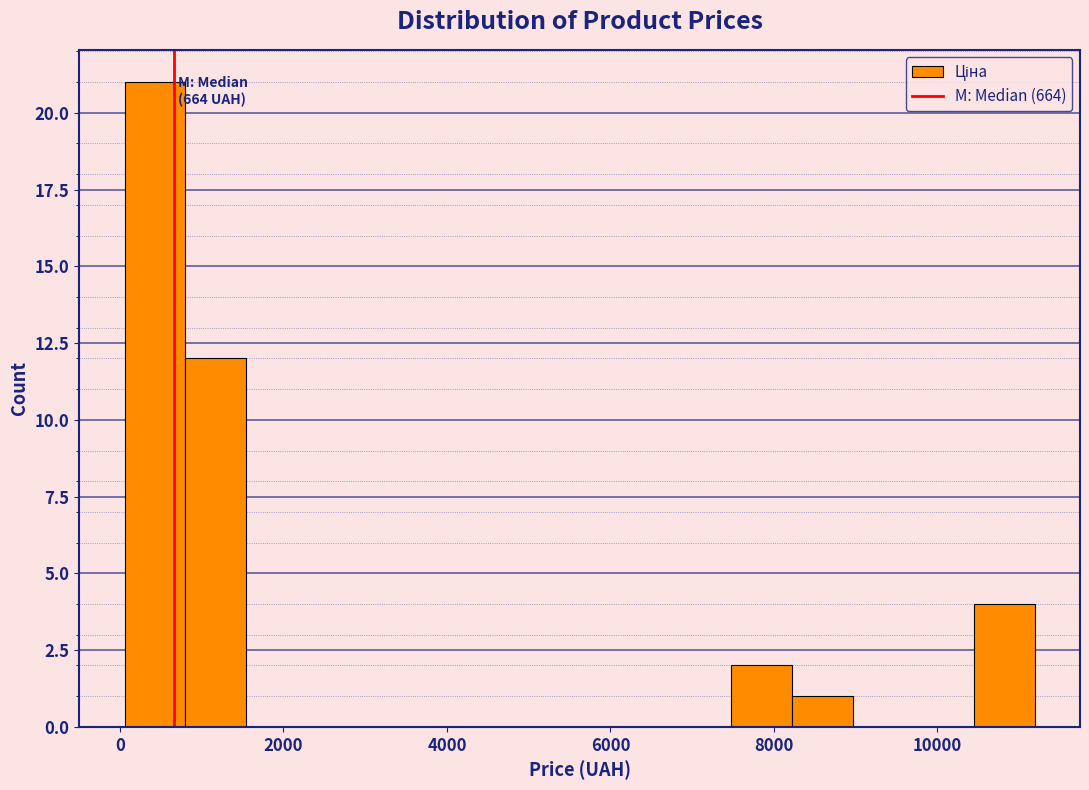

Read against the x-axis, roughly where is the centre of the tallest bar?

400